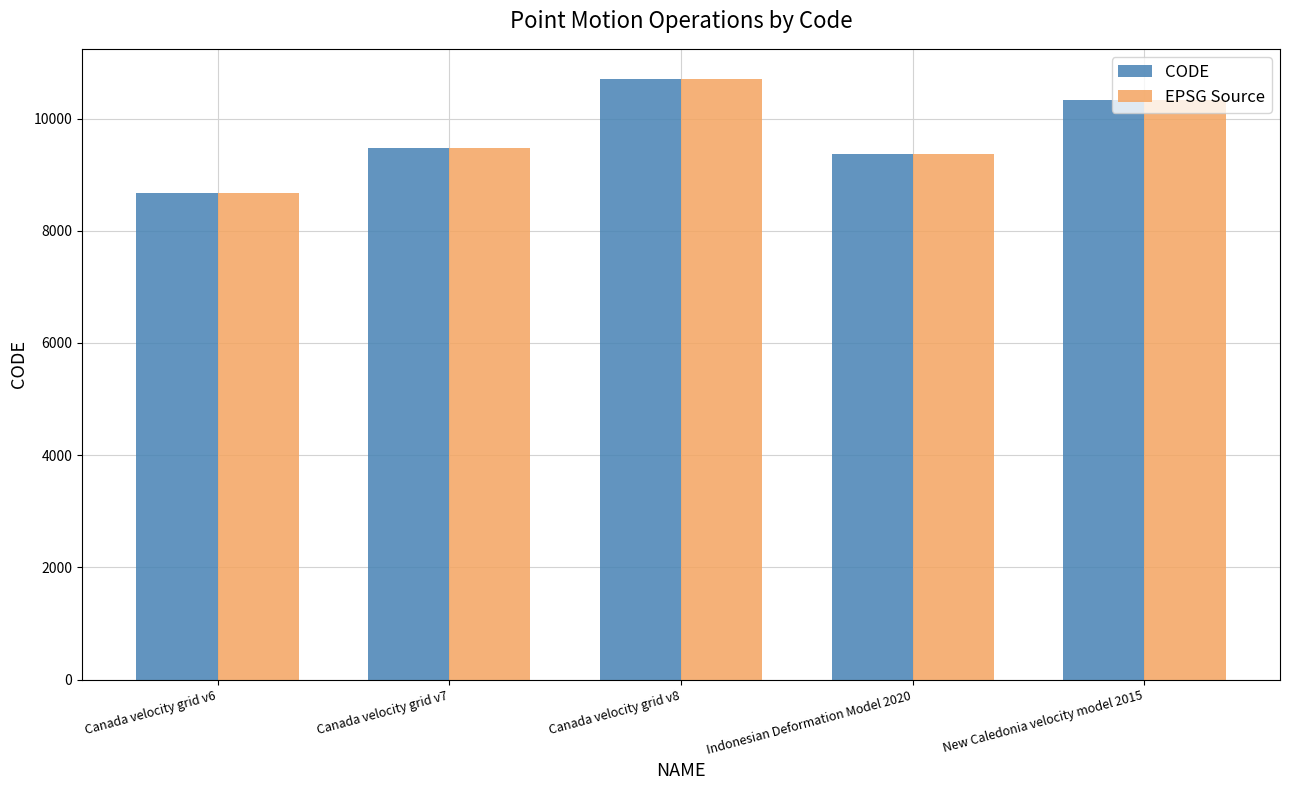

What is the smallest value displayed?

8676